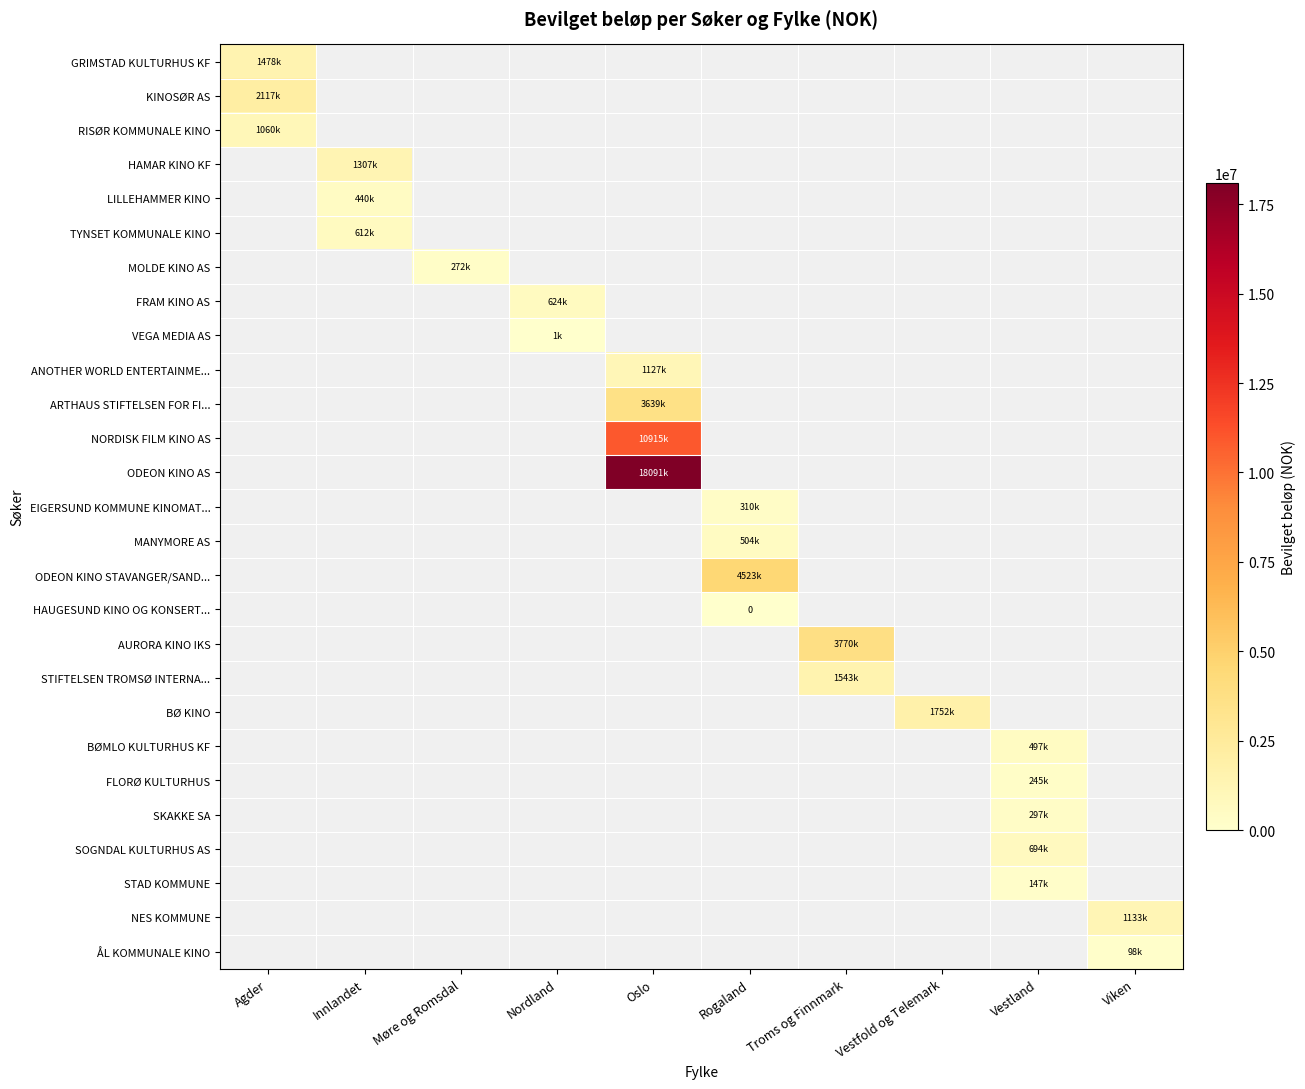

At which category is the sum across all series the highest?

Oslo